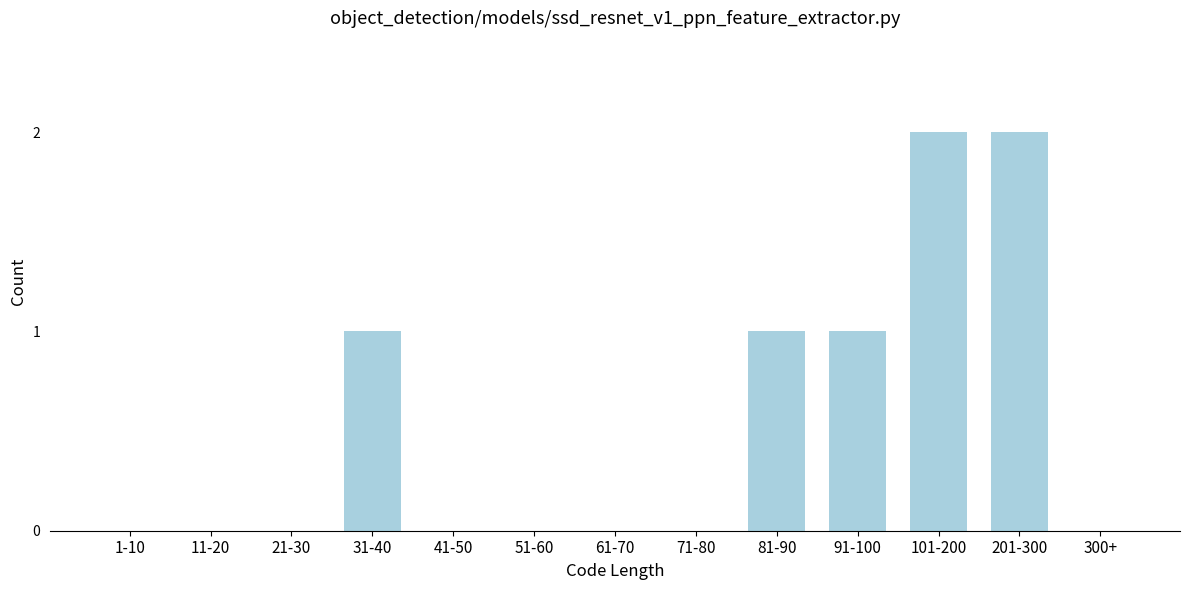

Reading left to right, what are all the values shown in this chart?

1-10=0	11-20=0	21-30=0	31-40=1	41-50=0	51-60=0	61-70=0	71-80=0	81-90=1	91-100=1	101-200=2	201-300=2	300+=0